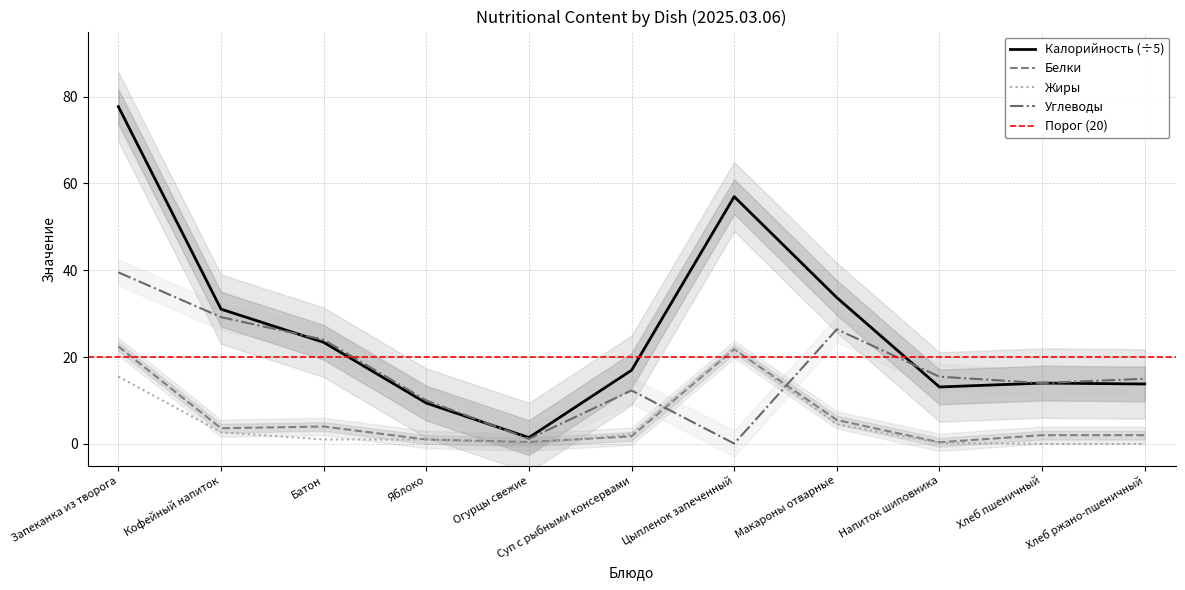

Reading left to right, transcribe all the data shown in this chart.

Калорийность: 77.7	31.0	23.4	9.4	1.4	17.0	57.0	33.7	13.1	14.0	13.8
Белки: 22.4	3.6	4.0	1.0	0.4	1.8	21.8	5.5	0.4	2.0	2.0
Жиры: 15.5	2.7	1.0	1.0	0.1	2.2	21.9	4.5	0.2	0.0	0.0
Углеводы: 39.5	29.2	24.0	10.0	1.1	12.3	0.1	26.4	15.5	14.0	15.0